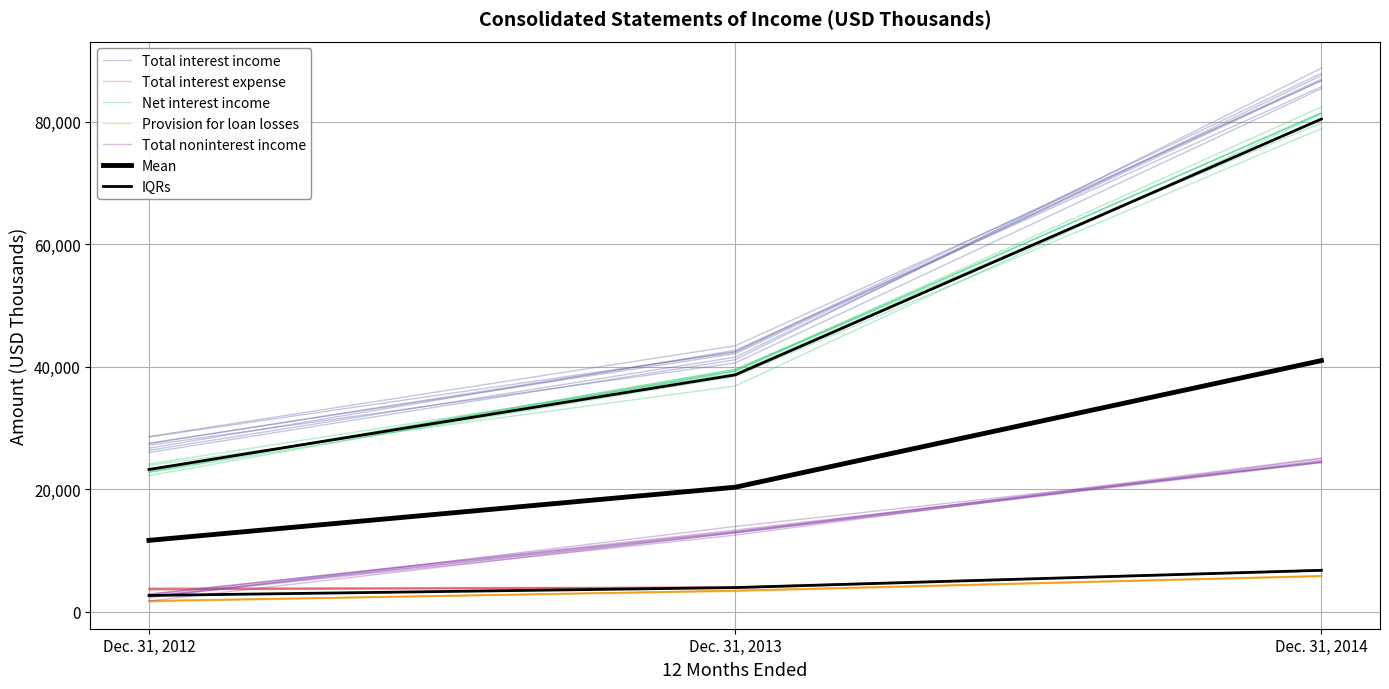

List the labels in order of Total noninterest income value, smallest first.

Dec. 31, 2012, Dec. 31, 2013, Dec. 31, 2014